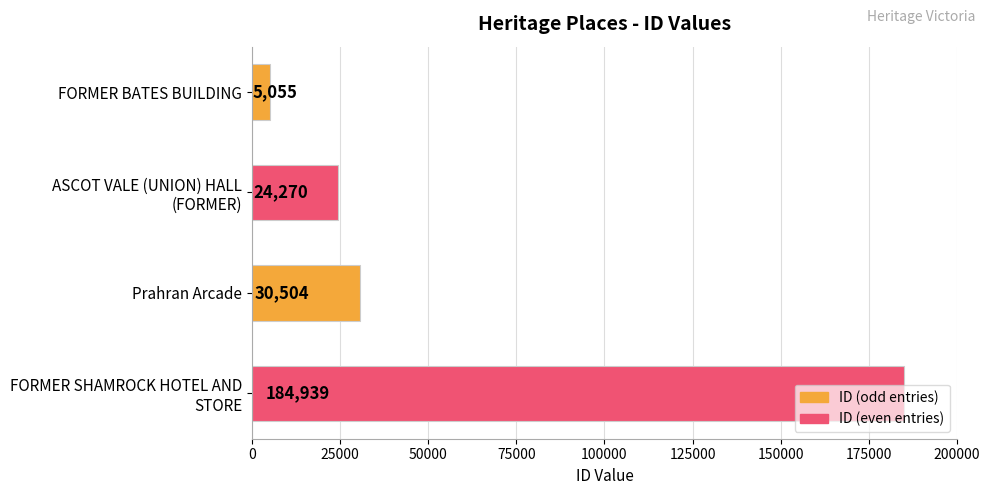

Rank the categories by value from lowest to highest.

FORMER BATES BUILDING, ASCOT VALE (UNION) HALL
(FORMER), Prahran Arcade, FORMER SHAMROCK HOTEL AND
STORE